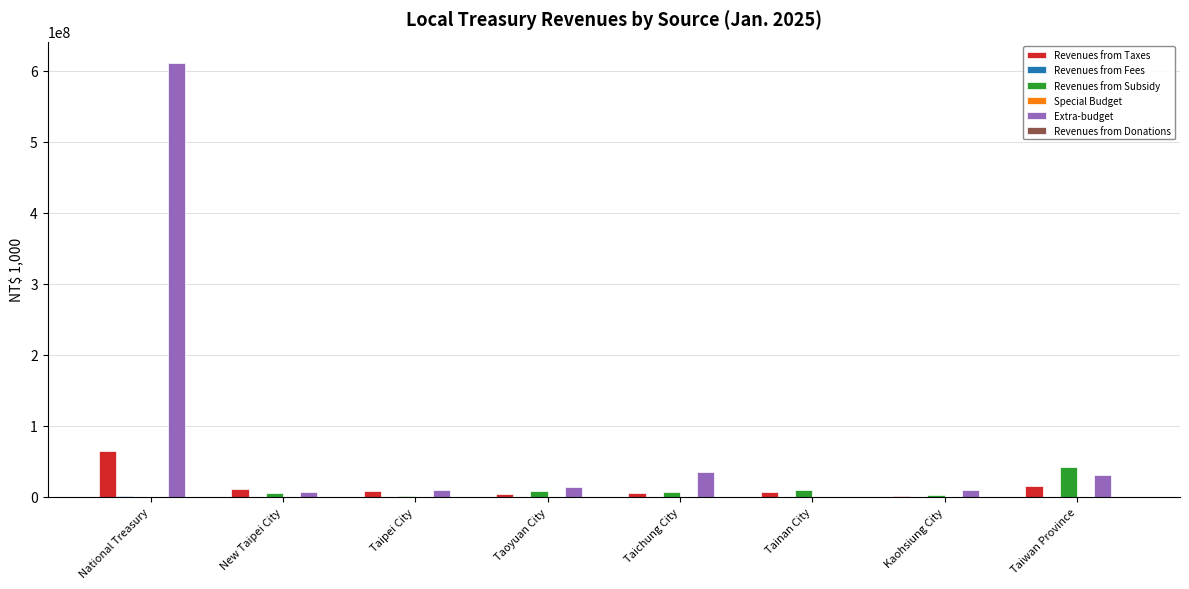

The Extra-budget series shows 610440444 at National Treasury. True or false?

True